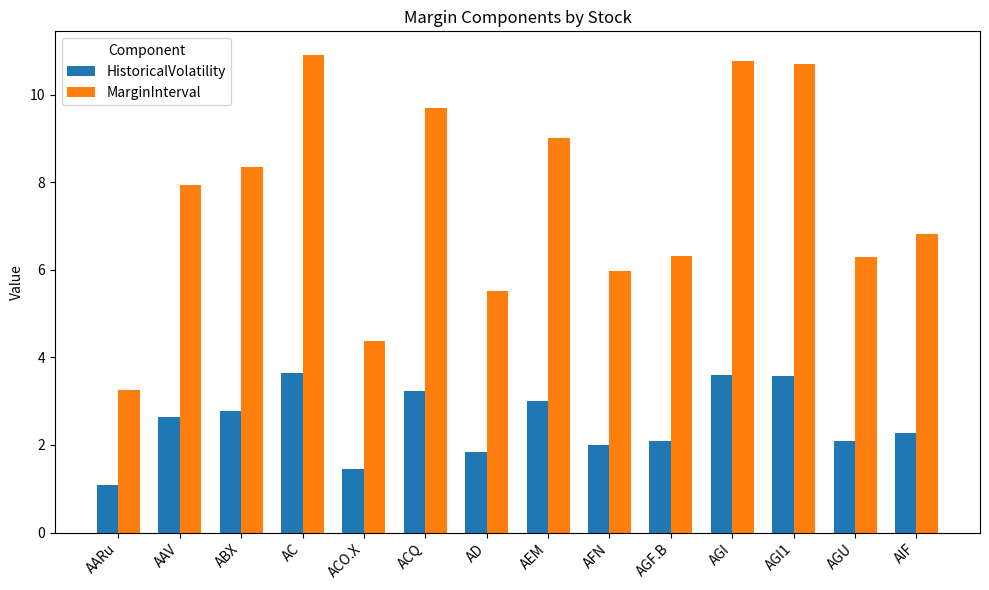

What is the sum of all MarginInterval values?

105.9